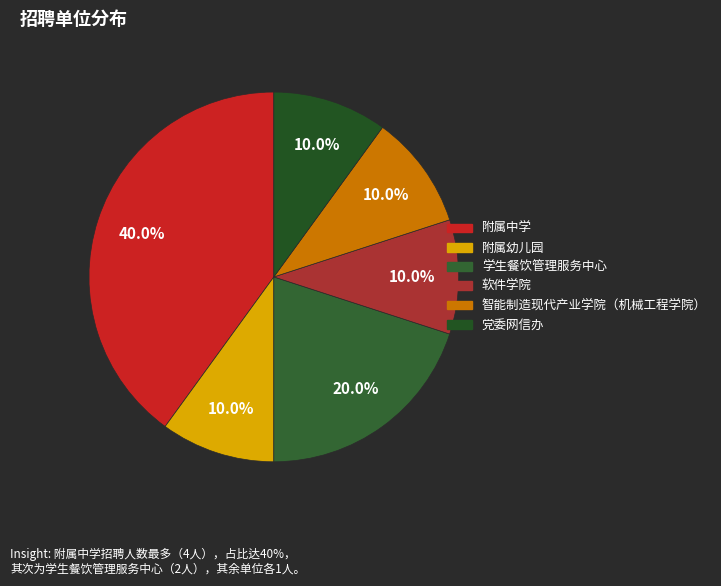

How many slices are in this pie chart?

6